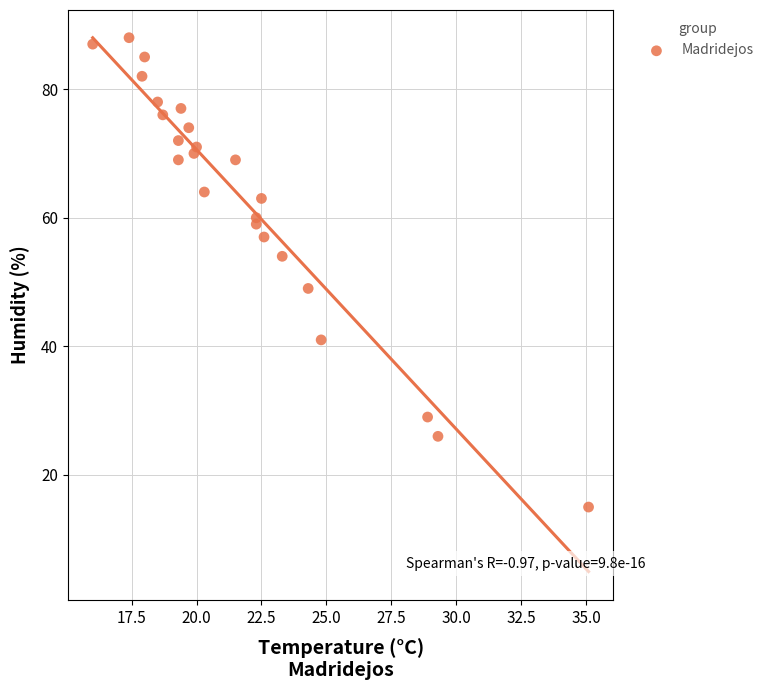

What Y value in the scatter plot is closest to 51?

49